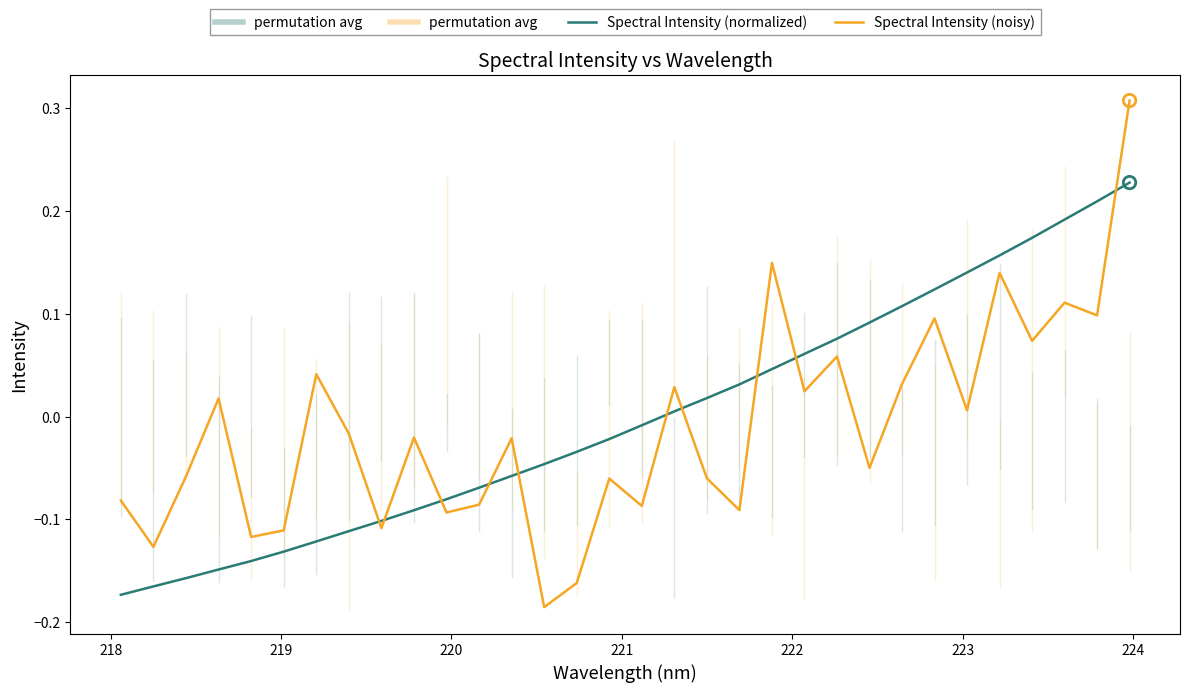

How many lines are shown in the chart?

2